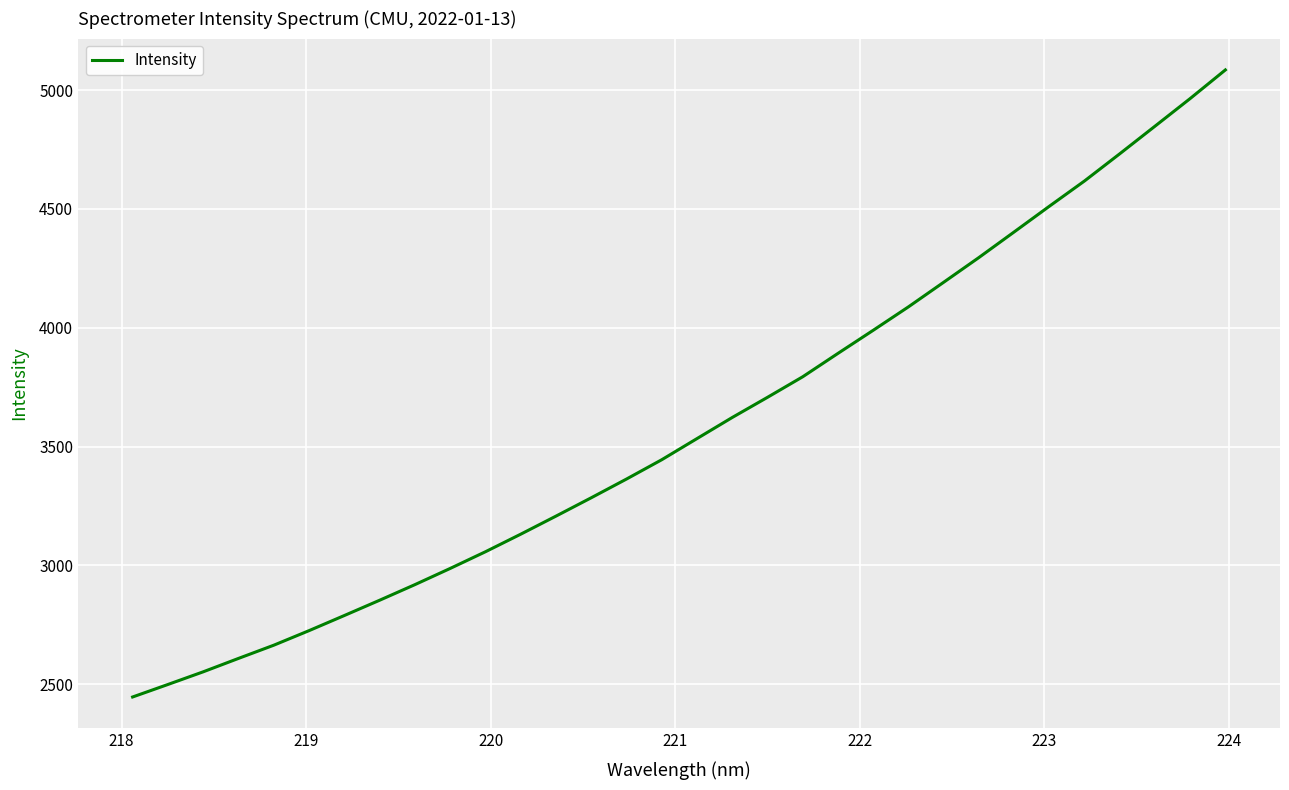

What is the difference between the maximum and minimum values?

2638.0